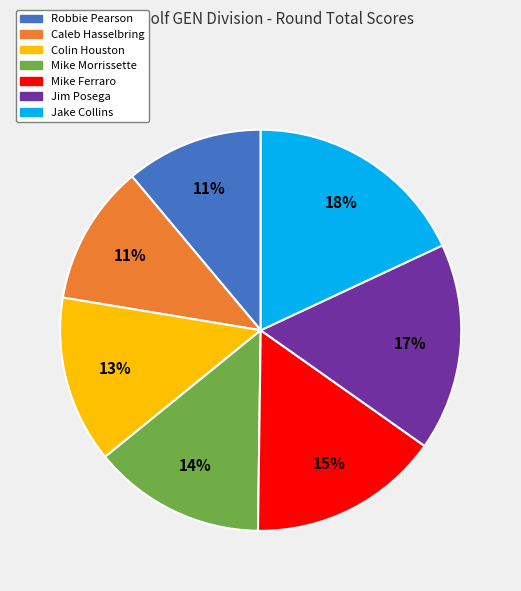

To the nearest percent, what is the difference between the largest and smallest slice percentages?

7%